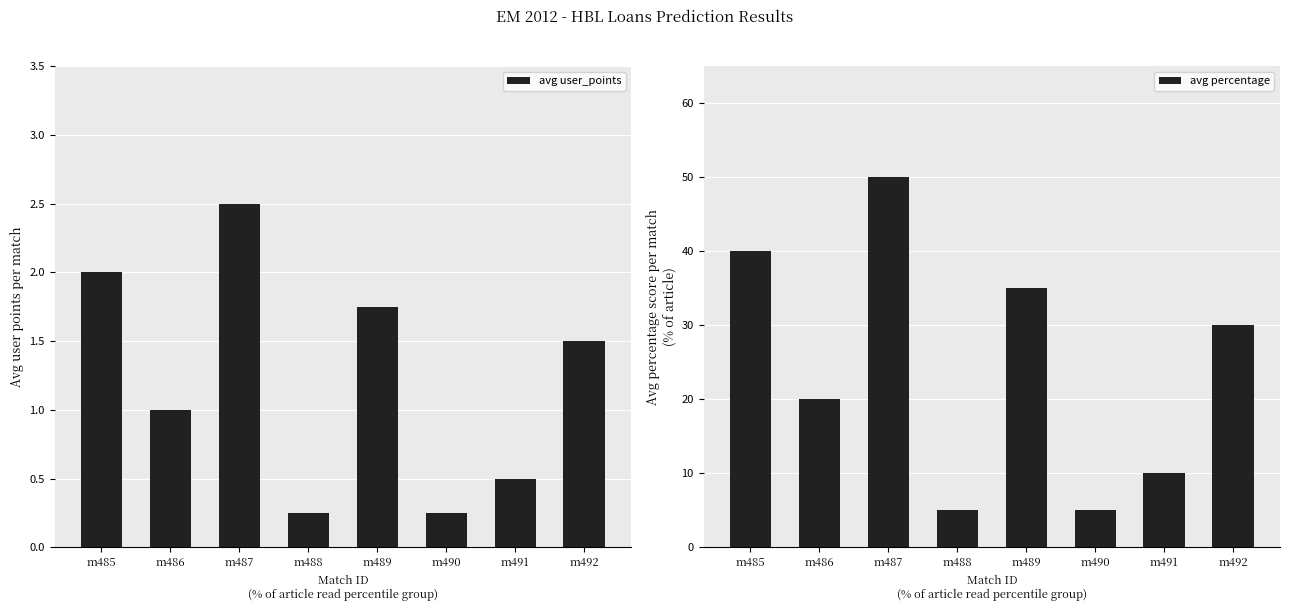

Which has a higher value, m491 or m489?

m489